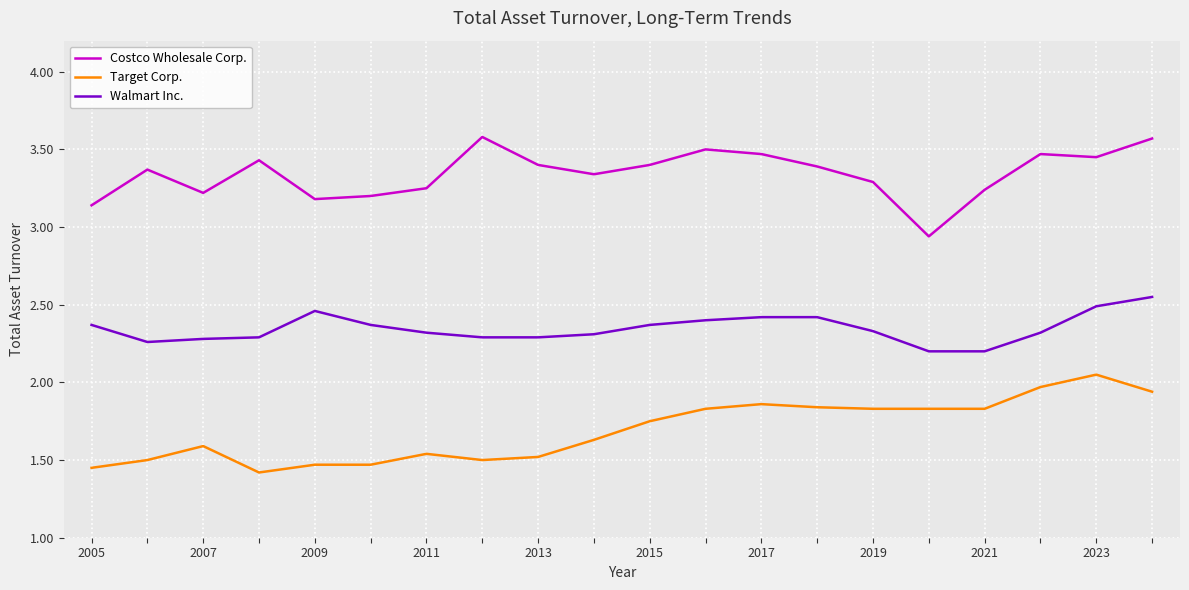

List the series in order of their peak value, lowest first.

Target Corp., Walmart Inc., Costco Wholesale Corp.